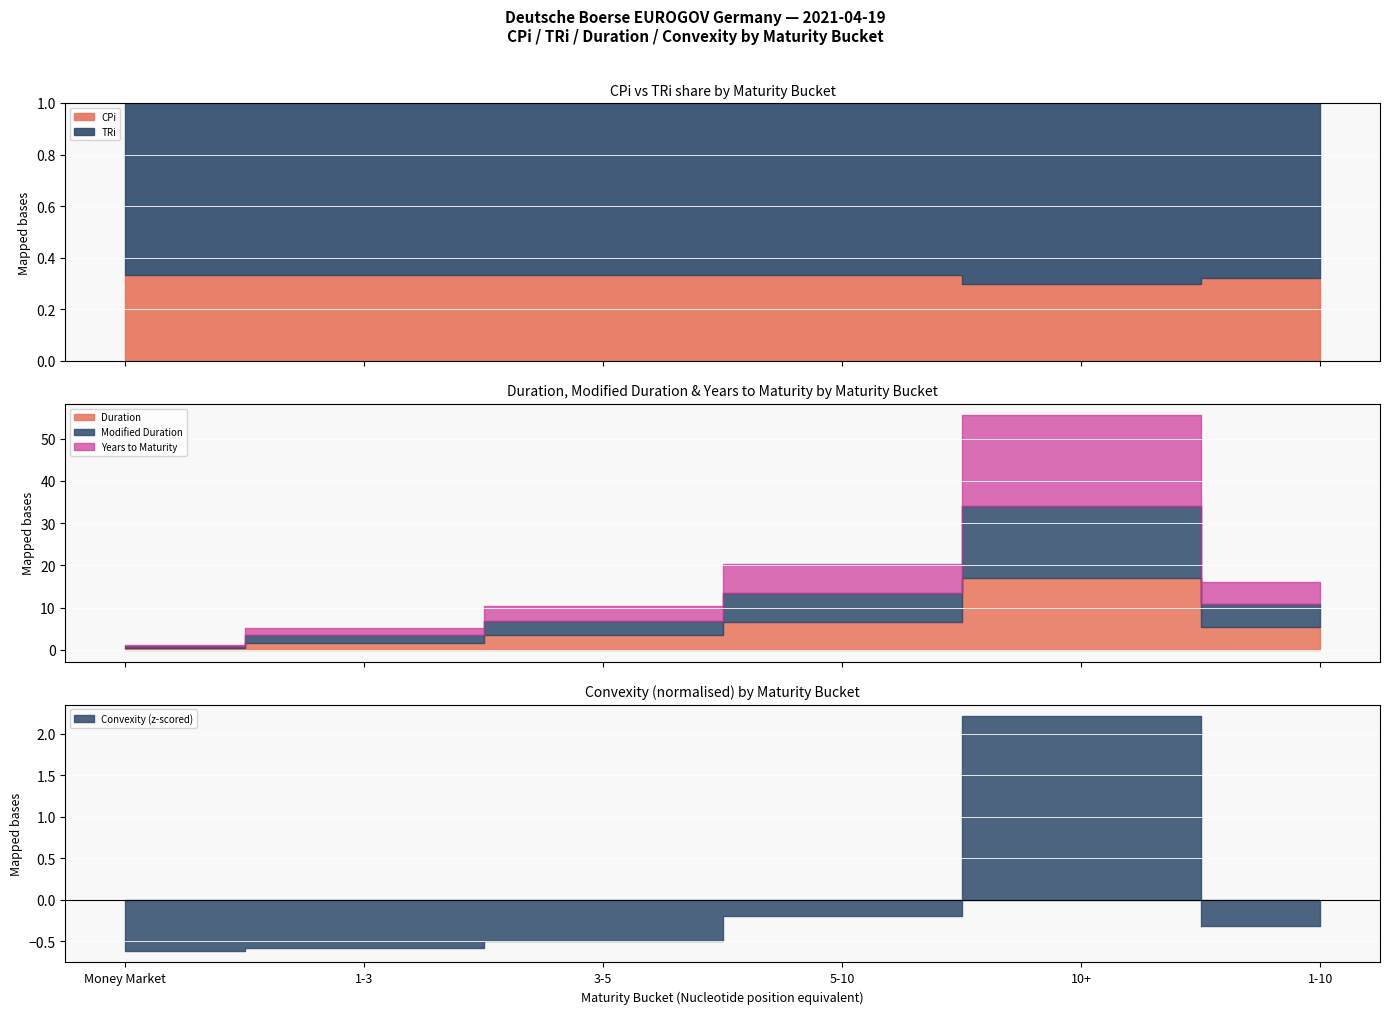

What is the label of the 6th point from the right?

Money Market